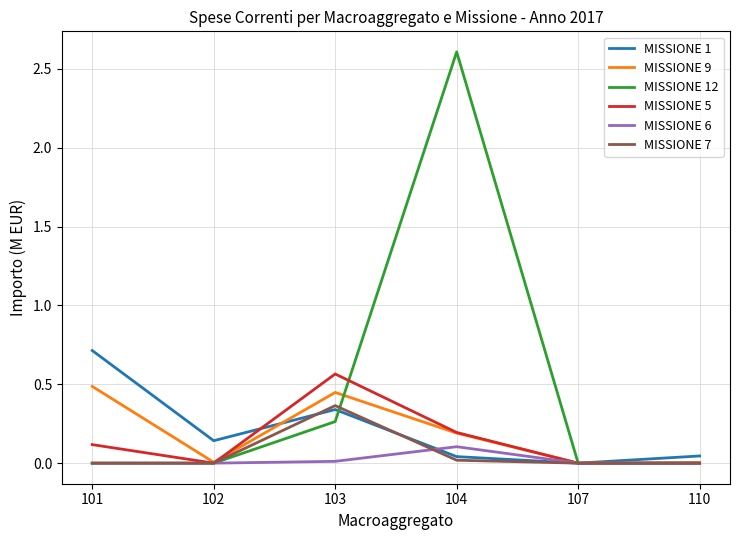

True or false: MISSIONE 6 has a value of 0.0 at 102.

True